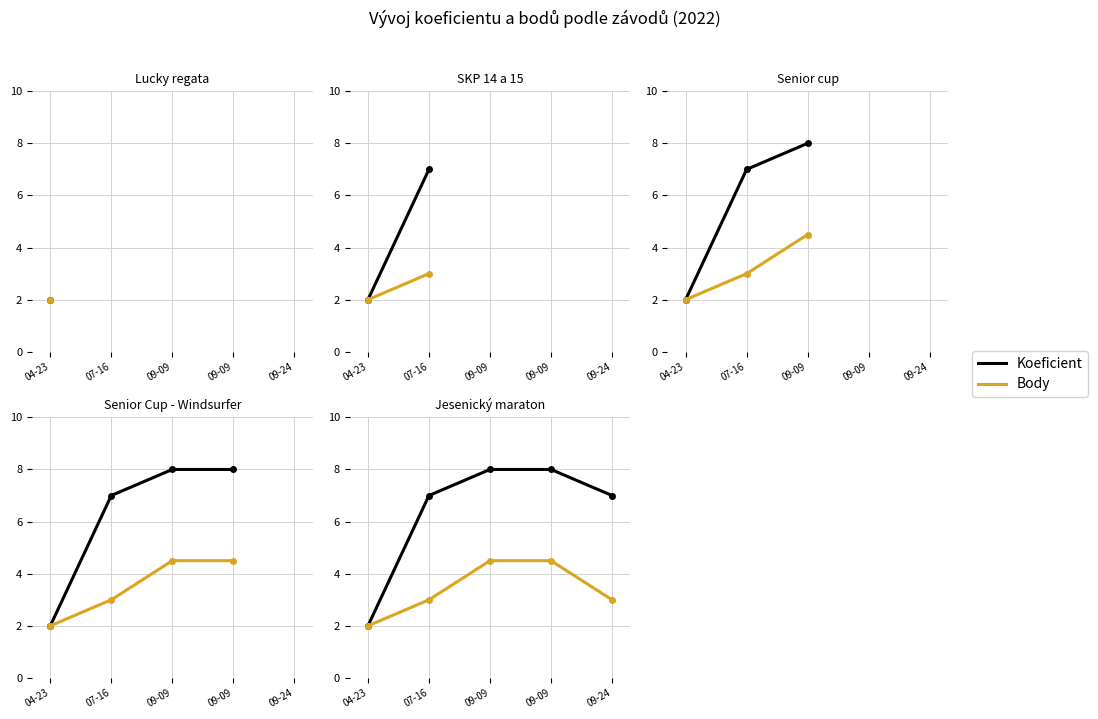

List the labels in order of Koeficient value, largest first.

09-09, 09-09, 07-16, 09-24, 04-23